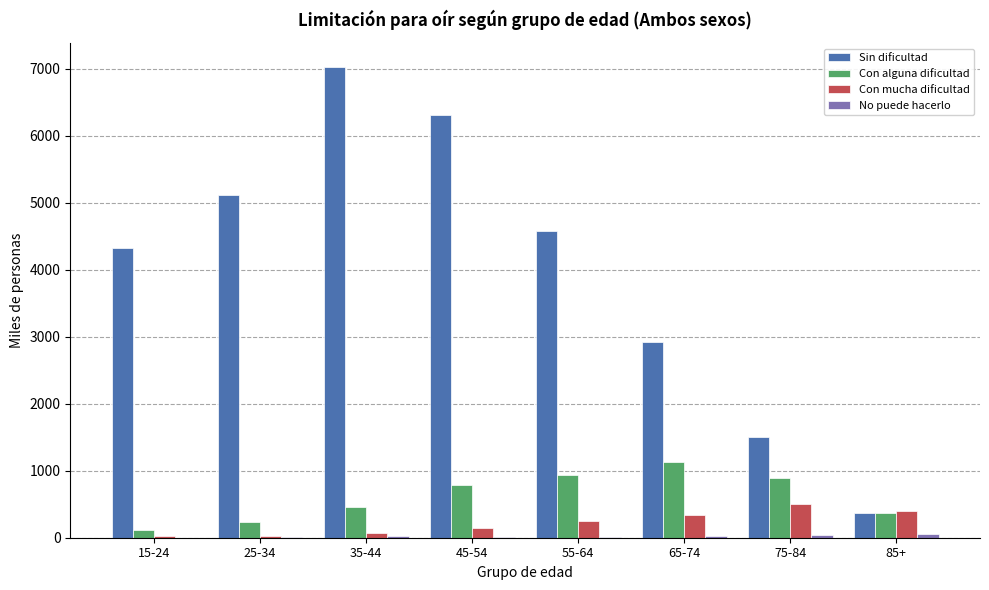

Which series has the largest total across all categories?

Sin dificultad